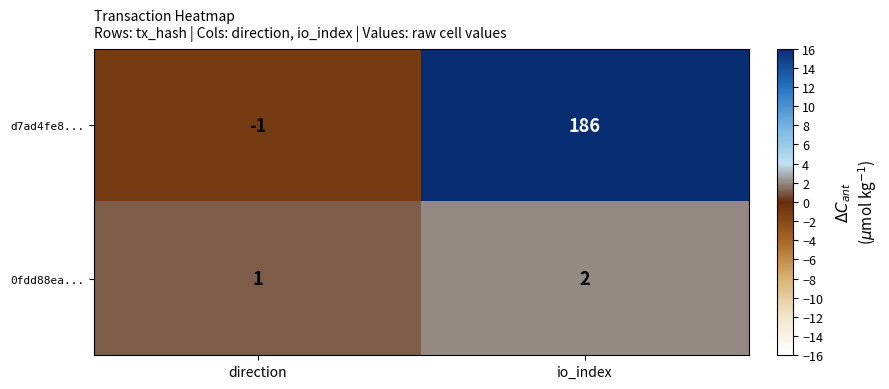

What is the difference between the d7ad4fe8... values at direction and io_index?

187